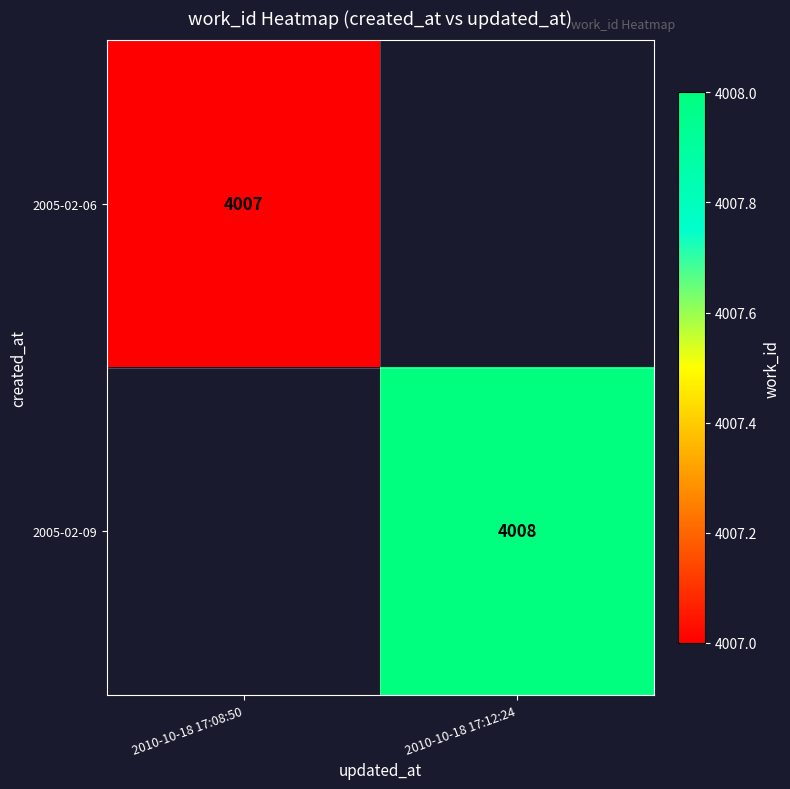

True or false: 2005-02-09 has a value of 4008 at 2010-10-18 17:12:24.

True